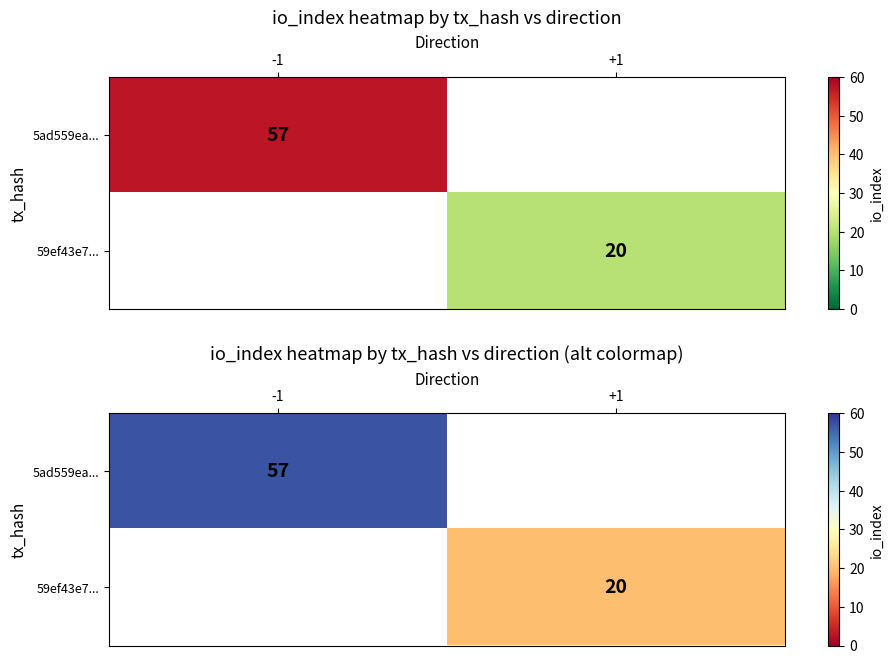

The 5ad559ea... series shows 57.0 at -1. True or false?

True